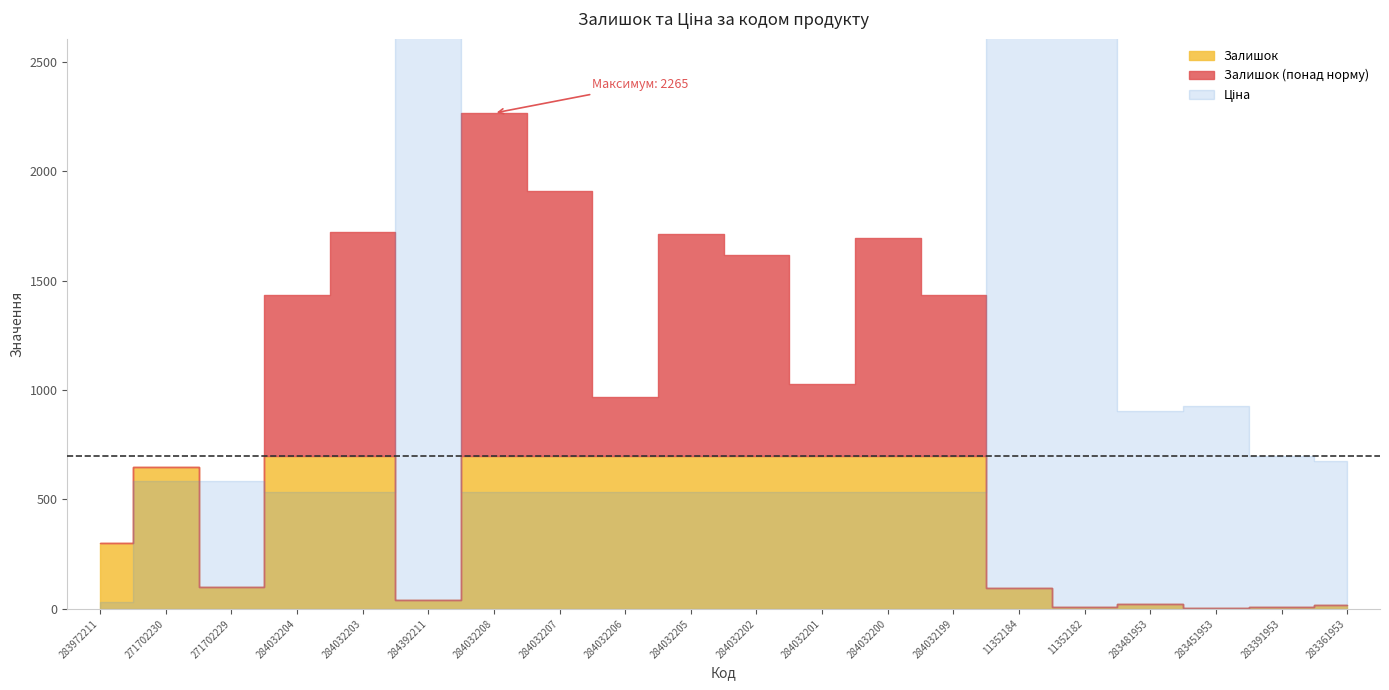

Reading right to left, list all the values displayed in this chart.

Залишок: 283361953=19.0	283391953=8.0	283451953=2.0	283481953=24.0	11352182=7.0	11352184=96.0	284032199=1433.0	284032200=1694.0	284032201=1029.0	284032202=1616.0	284032205=1711.0	284032206=969.0	284032207=1908.0	284032208=2265.0	284392211=42.0	284032203=1721.0	284032204=1432.0	271702229=100.0	271702230=649.0	283972211=299.0
Ціна: 283361953=676.4	283391953=700.4	283451953=928.3	283481953=904.3	11352182=6266.7	11352184=6266.7	284032199=535.4	284032200=535.4	284032201=535.4	284032202=535.4	284032205=535.4	284032206=535.4	284032207=535.4	284032208=535.4	284392211=7545.9	284032203=535.4	284032204=535.4	271702229=586.0	271702230=586.0	283972211=32.0